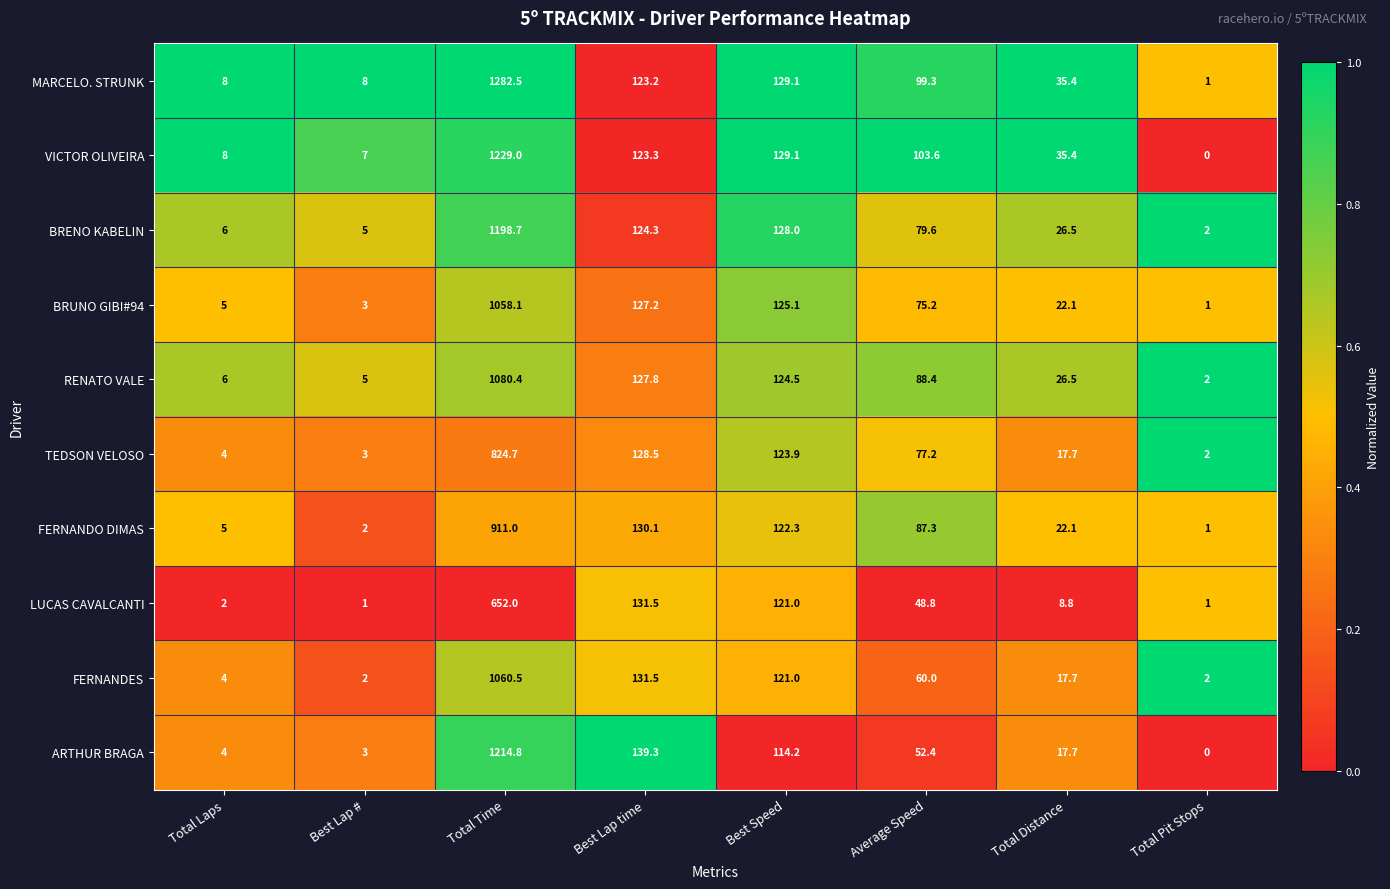

List the labels in order of TEDSON VELOSO value, largest first.

Total Time, Best Lap time, Best Speed, Average Speed, Total Distance, Total Laps, Best Lap #, Total Pit Stops